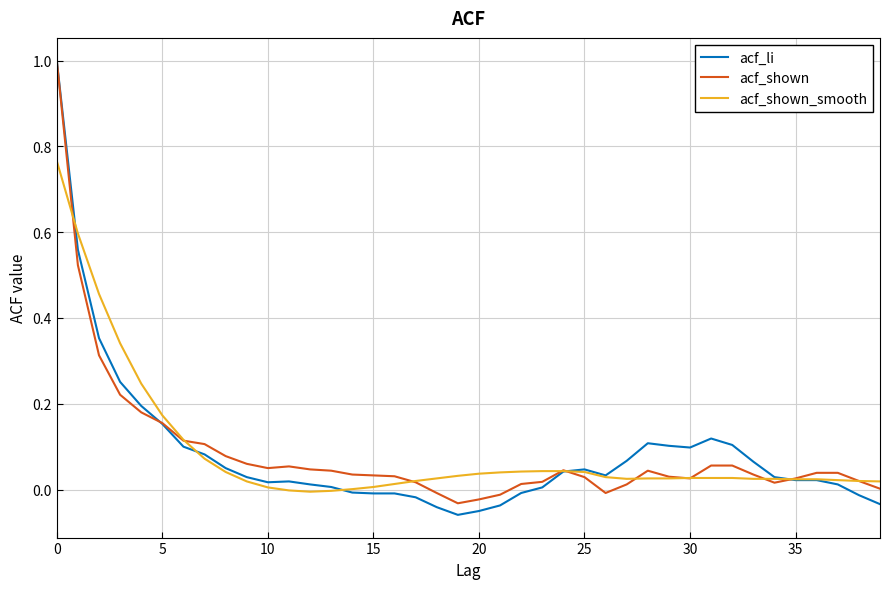

Which series has the largest range (max minus min)?

acf_li